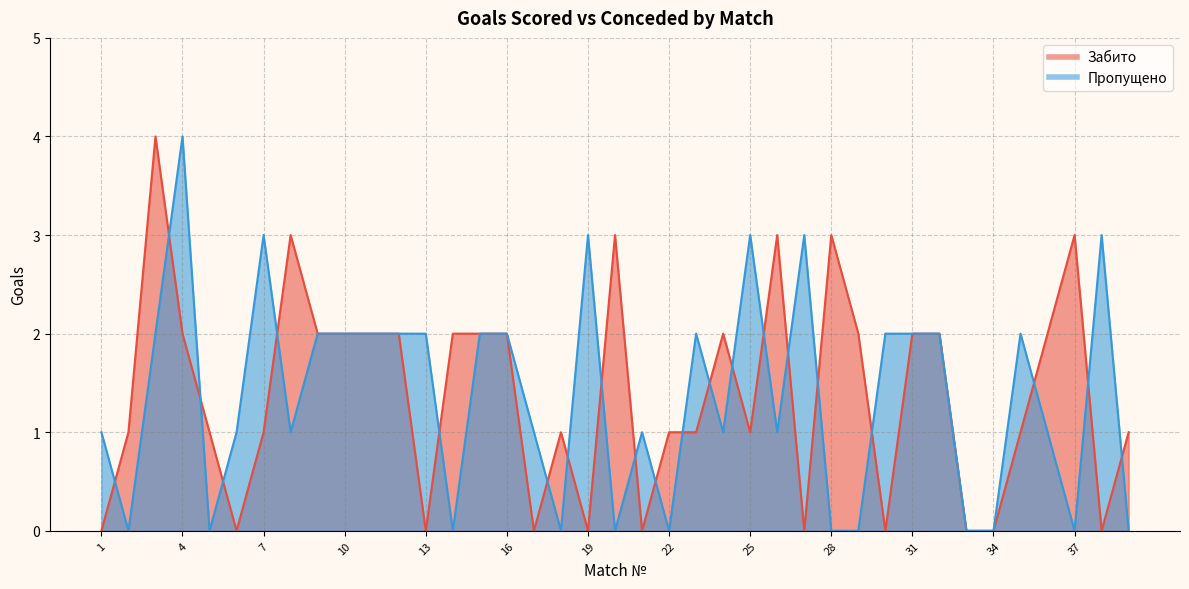

What is the value of the Пропущено point at the 31st from the left?

2